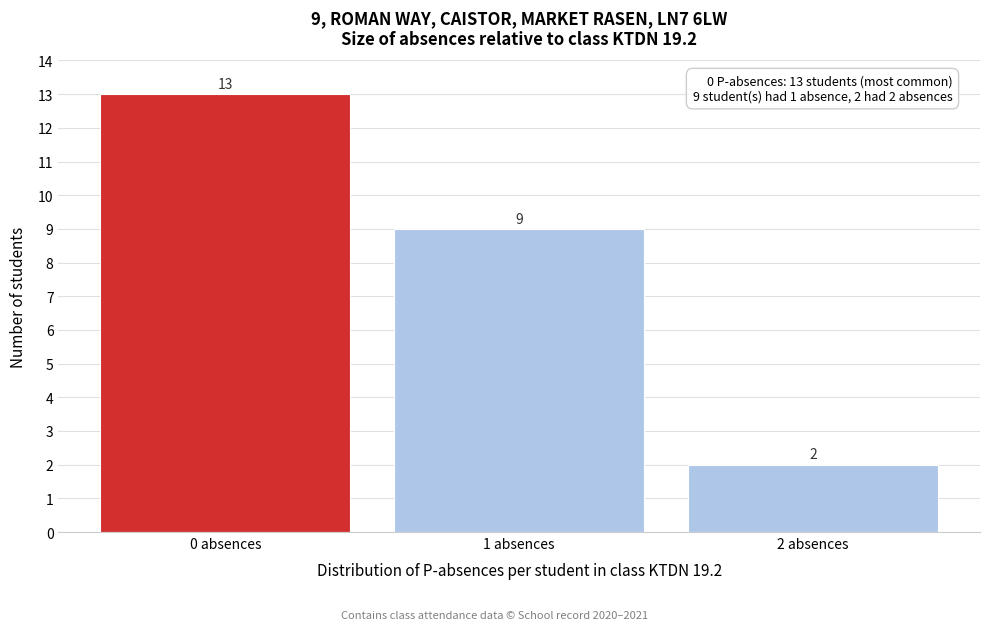

Over which range of the x-axis is the bar tallest?

-0.5 to 0.5